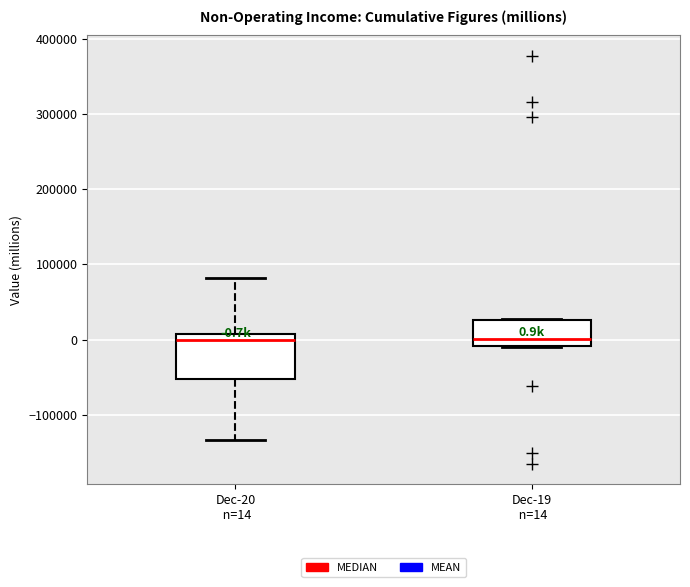

Which box is the tallest, from its lower edge to its upper edge?

Dec-20 n=14